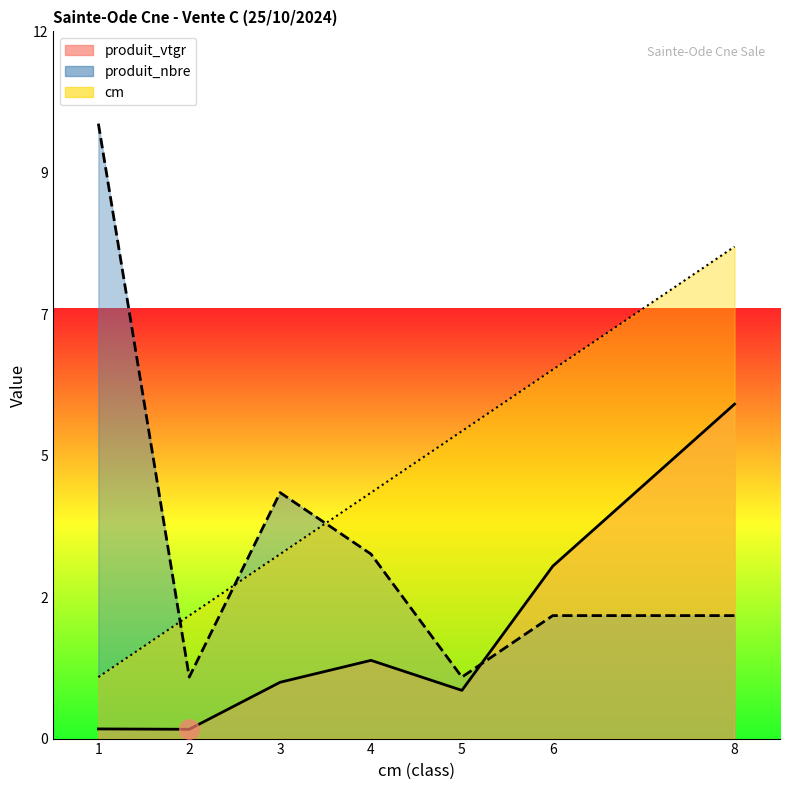

Which category has the lowest value across all series?

2